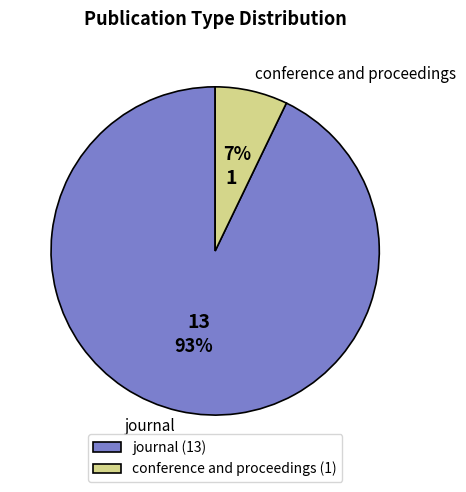

Which slice is the largest?

journal